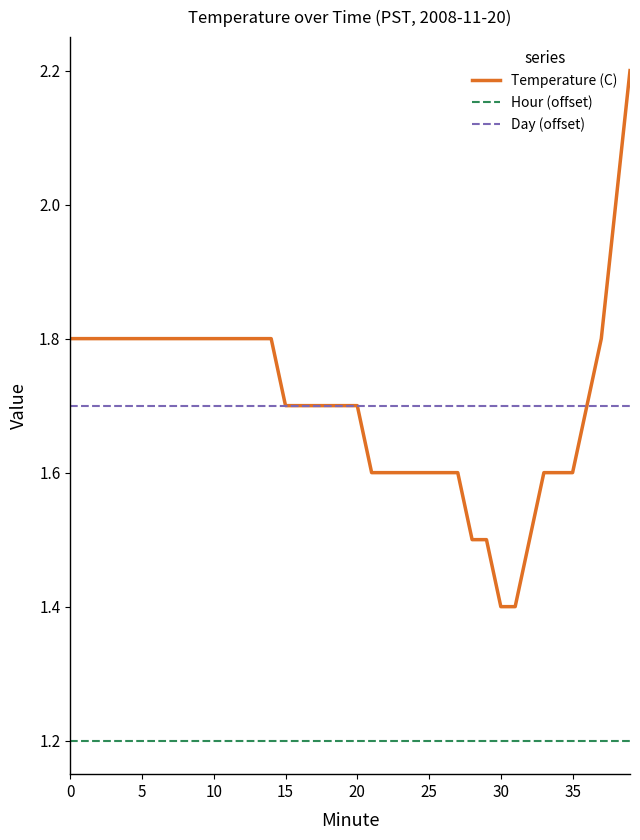

Rank the series by their maximum value, from lowest to highest.

Hour (offset), Day (offset), Temperature (C)